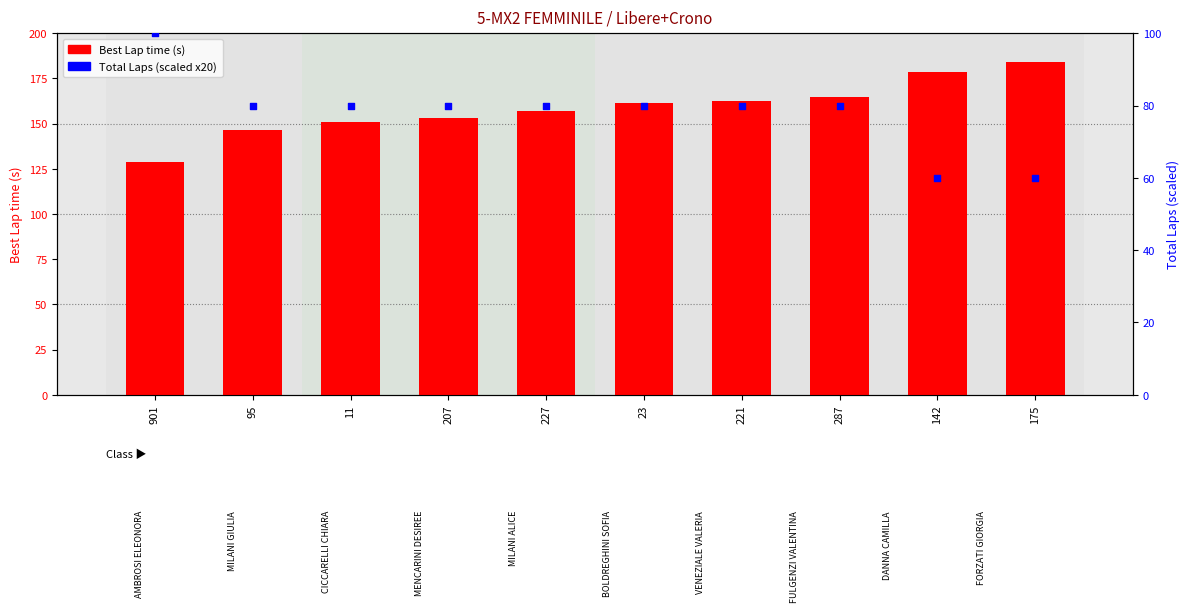

At how many categories does at least one series exceed 88?

10